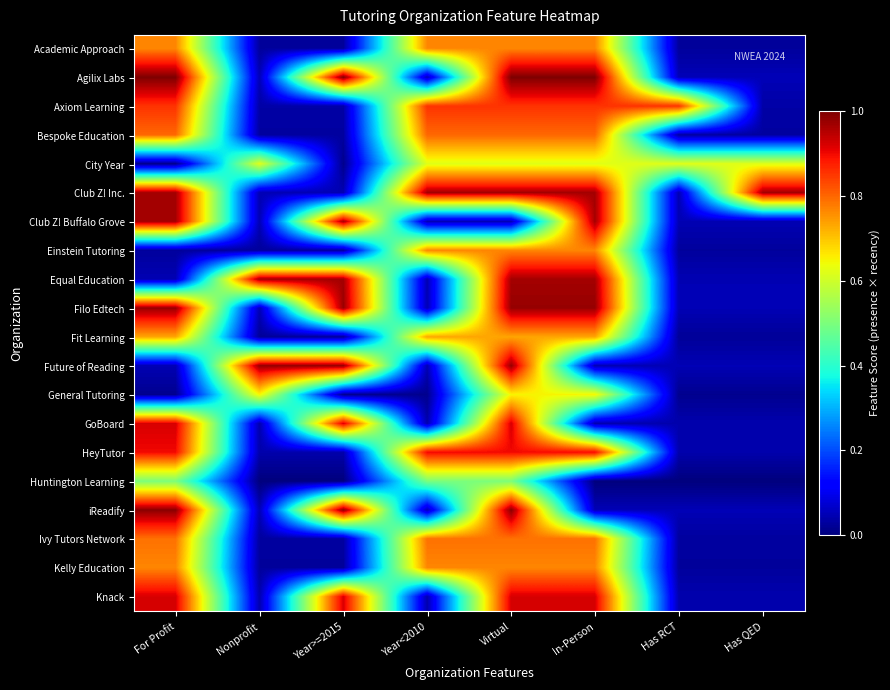

What is the spread (max minus min) of values at Has QED?

1.0